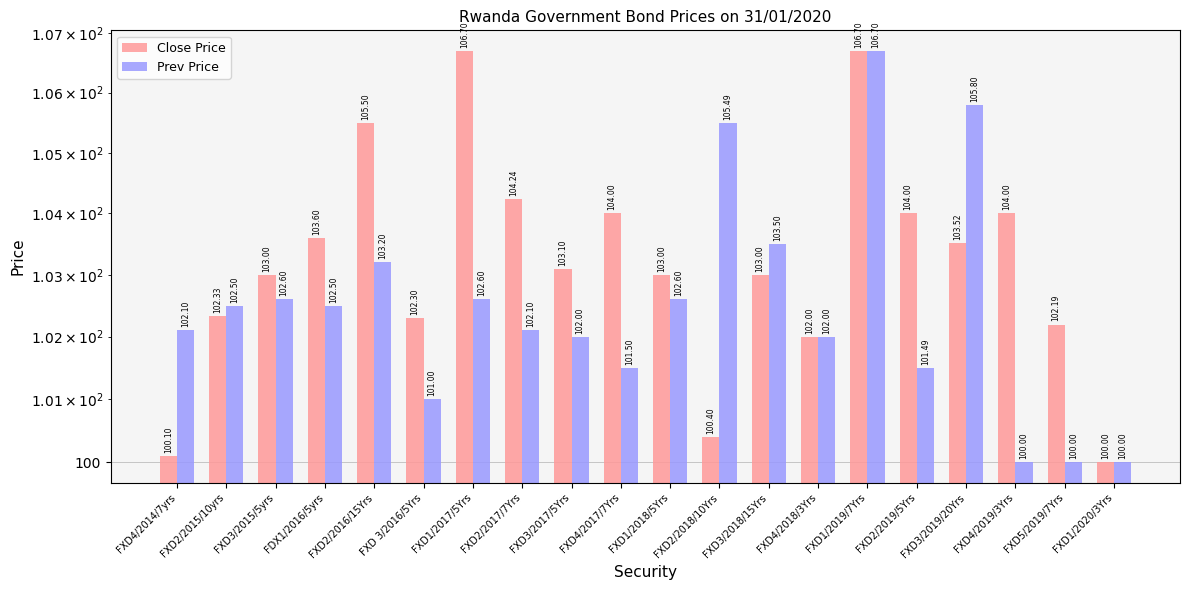

Which category has the lowest value across all series?

FXD1/2020/3Yrs